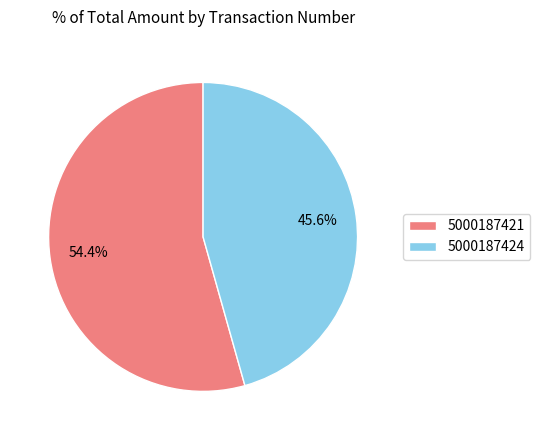

What portion of the pie excludes 5000187424?

54.4%